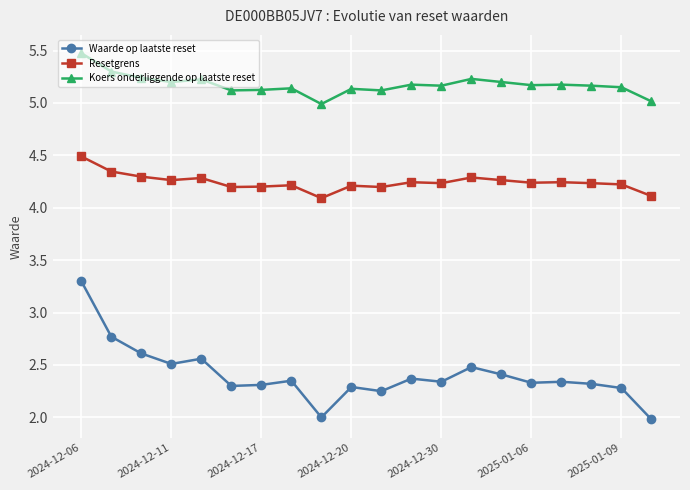

What is the difference between the maximum and minimum values in the Resetgrens series?

0.4